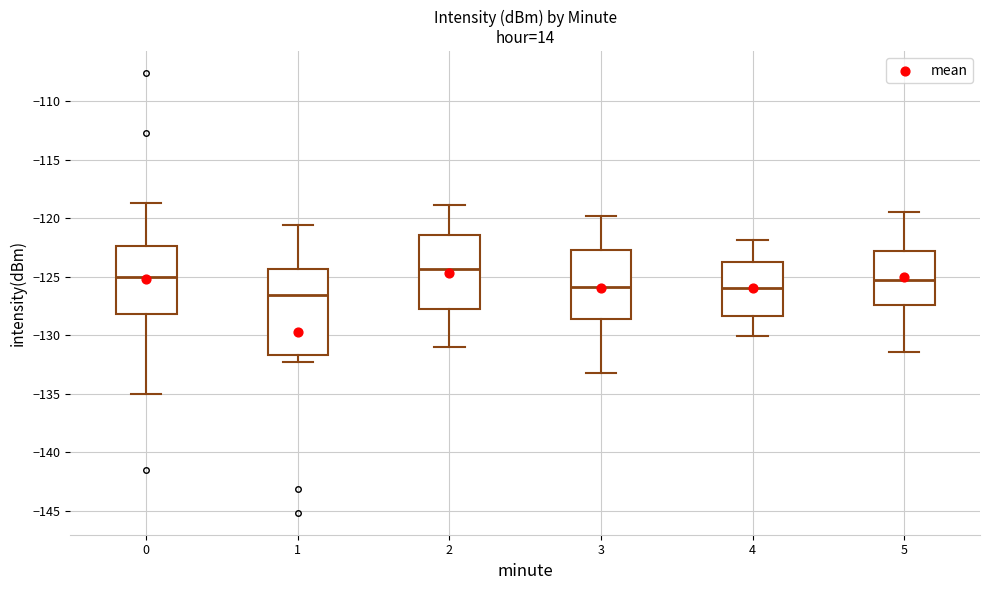

Which box is the tallest, from its lower edge to its upper edge?

1